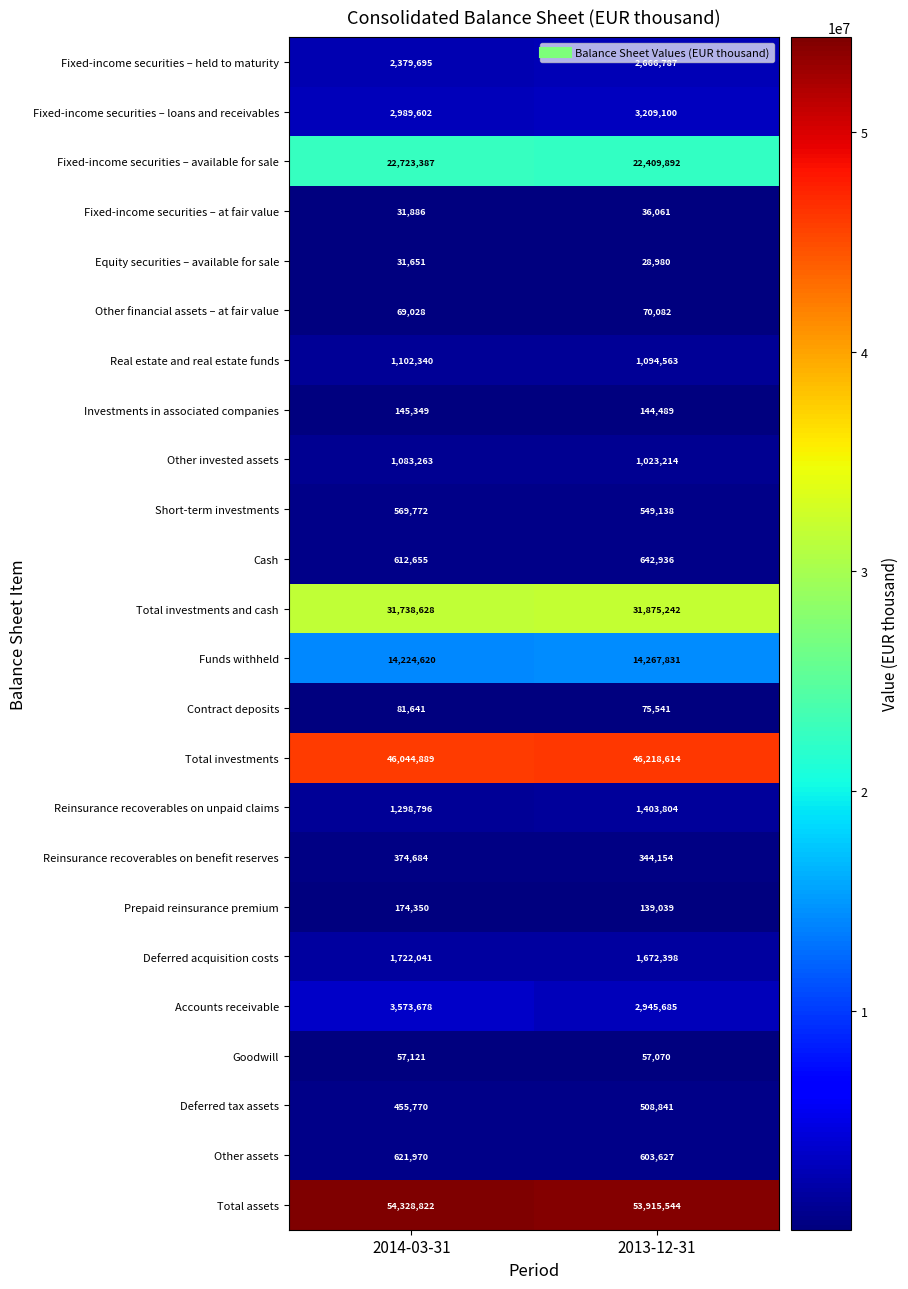

The value of Prepaid reinsurance premium at 2013-12-31 is 49584. True or false?

False